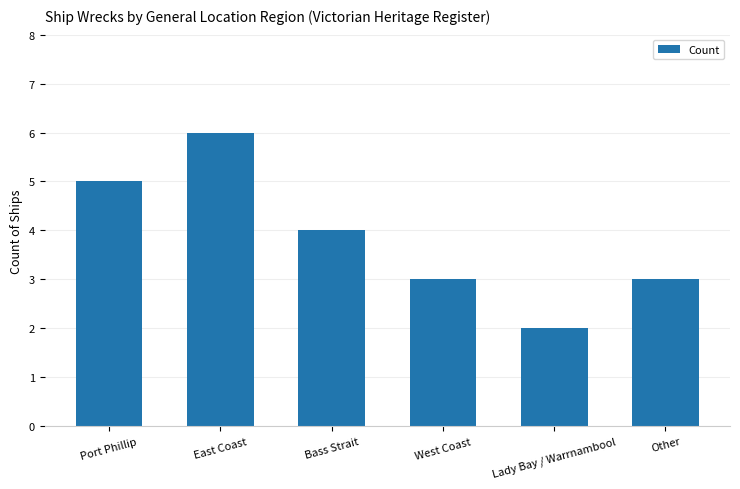

Count the values in the range 3 to 5.

4